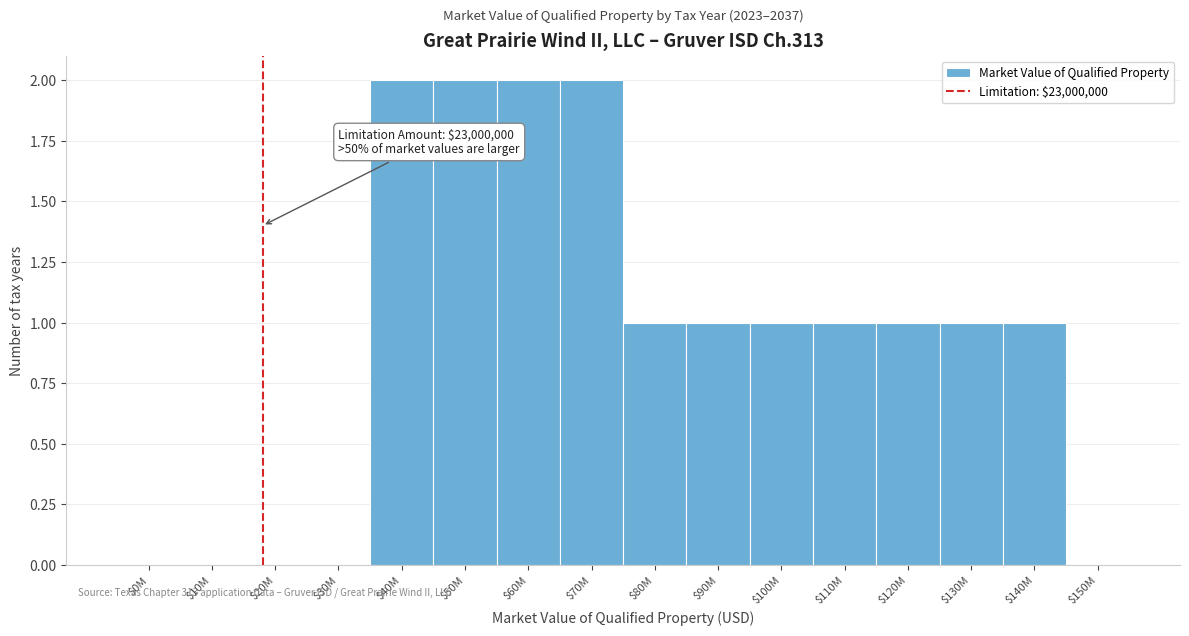

What is the sum of all values?

15